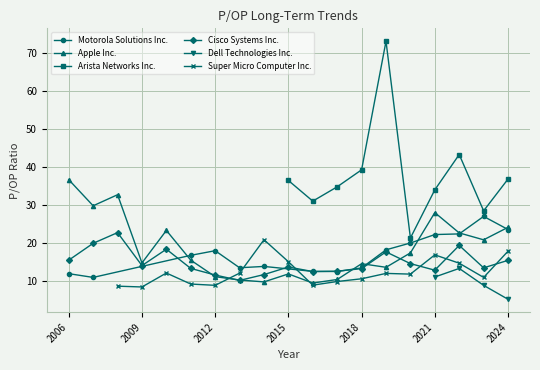

What is the difference between the highest and lowest values at 2022-02-16?

30.1